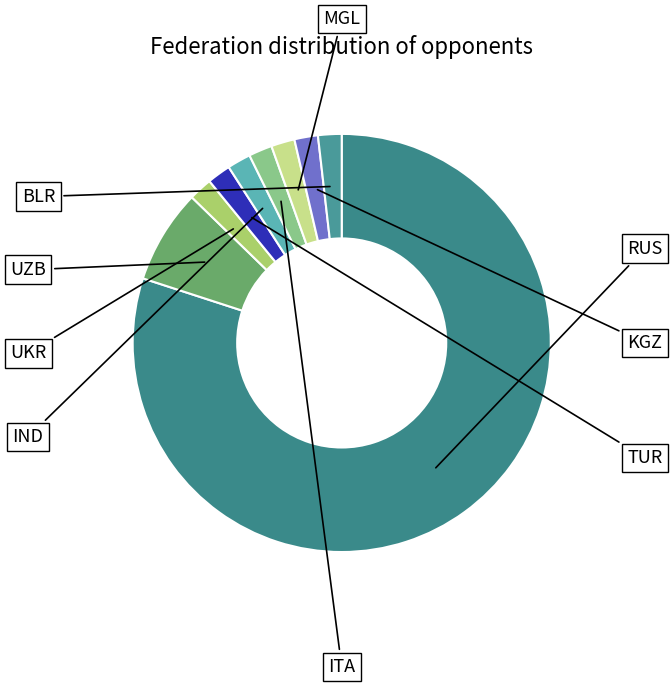

Between BLR and MGL, which is larger?

BLR